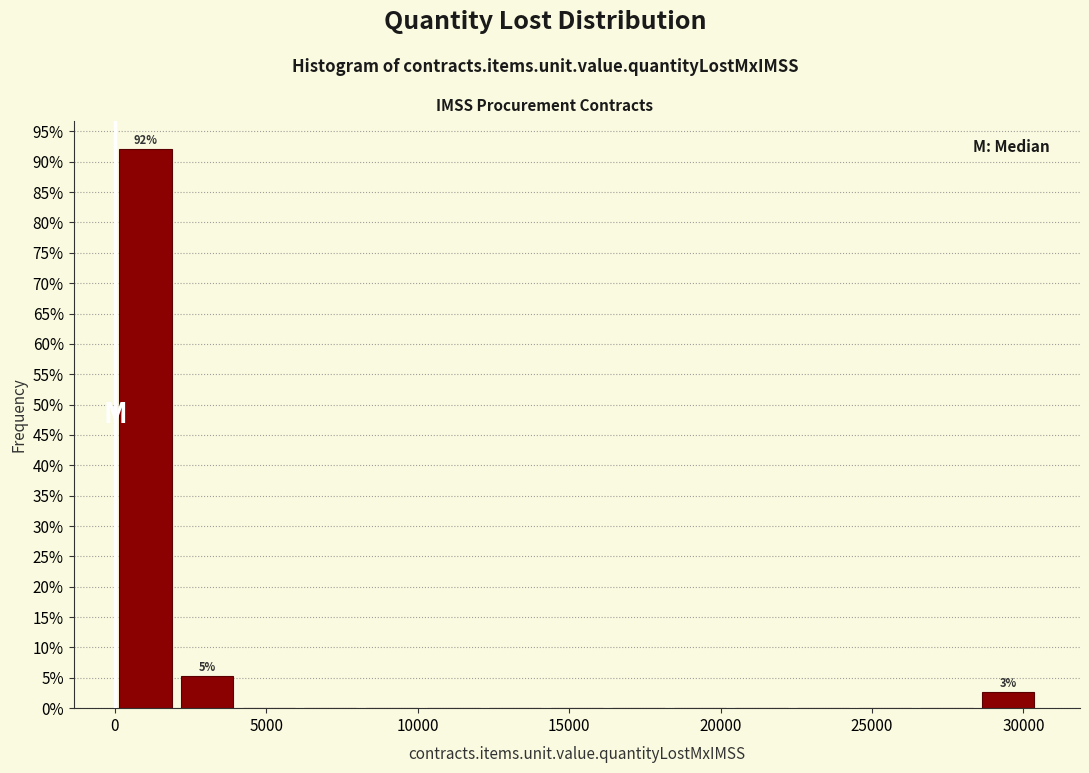

Which range on the x-axis has the tallest bar?

0 to 2000